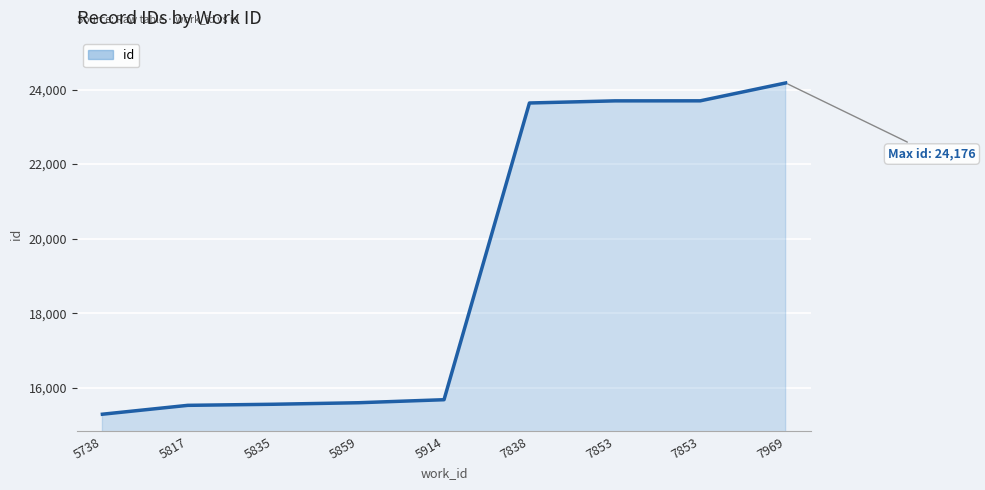

Is it true that the value at 5859 is 5616?

False